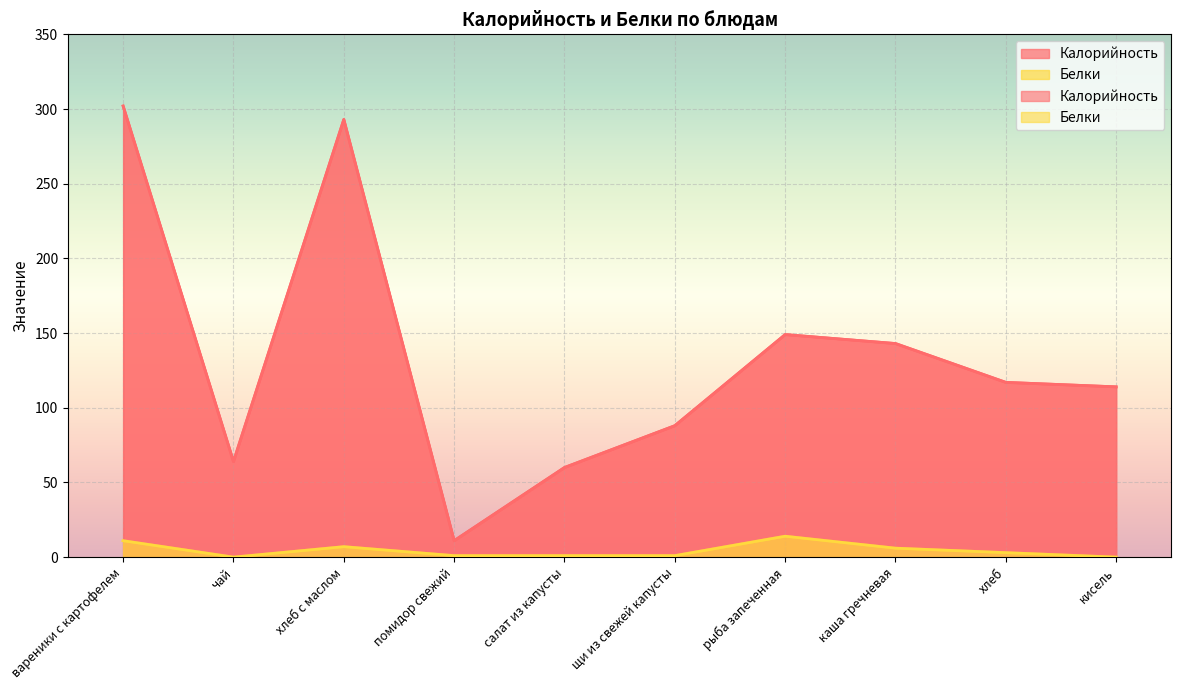

Reading left to right, transcribe all the data shown in this chart.

Калорийность: 302	64	293	11	60	88	149	143	117	114
Белки: 11	0	7	1	1	1	14	6	3	0